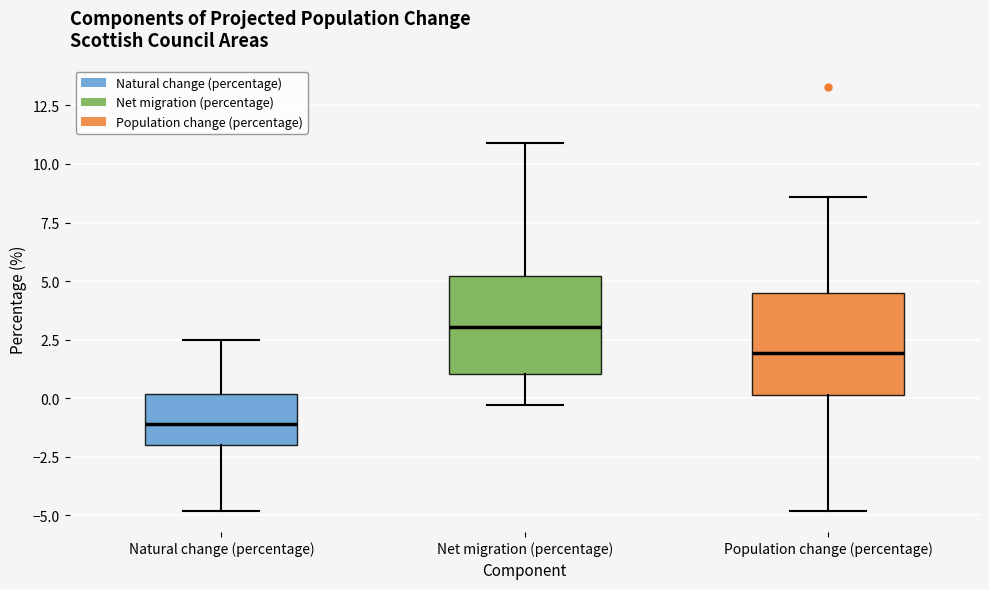

Reading left to right, transcribe this box plot: for each box, give where its median line is, the range the box spans, and where its two whiskers end, as read against the y-axis. The values are not printed on the chart, so give them approximately, as read against the axis.

Natural change (percentage): median -1.0, box -2.0 to 0.0, whiskers -5.0 to 2.5
Net migration (percentage): median 3.0, box 1.0 to 5.0, whiskers -0.5 to 11.0
Population change (percentage): median 2.0, box 0.0 to 4.5, whiskers -5.0 to 8.5